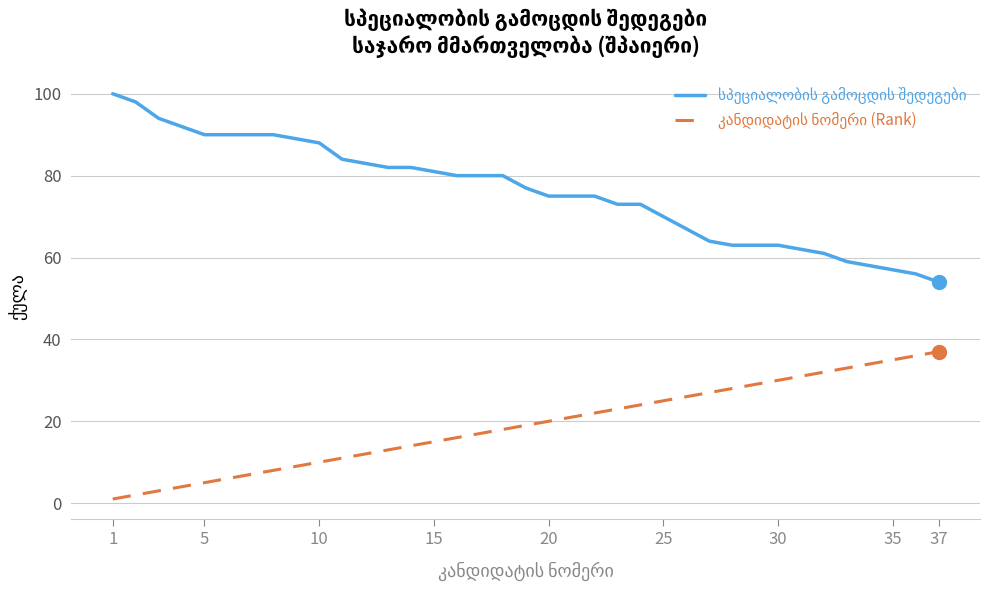

What is the greatest value displayed?

100